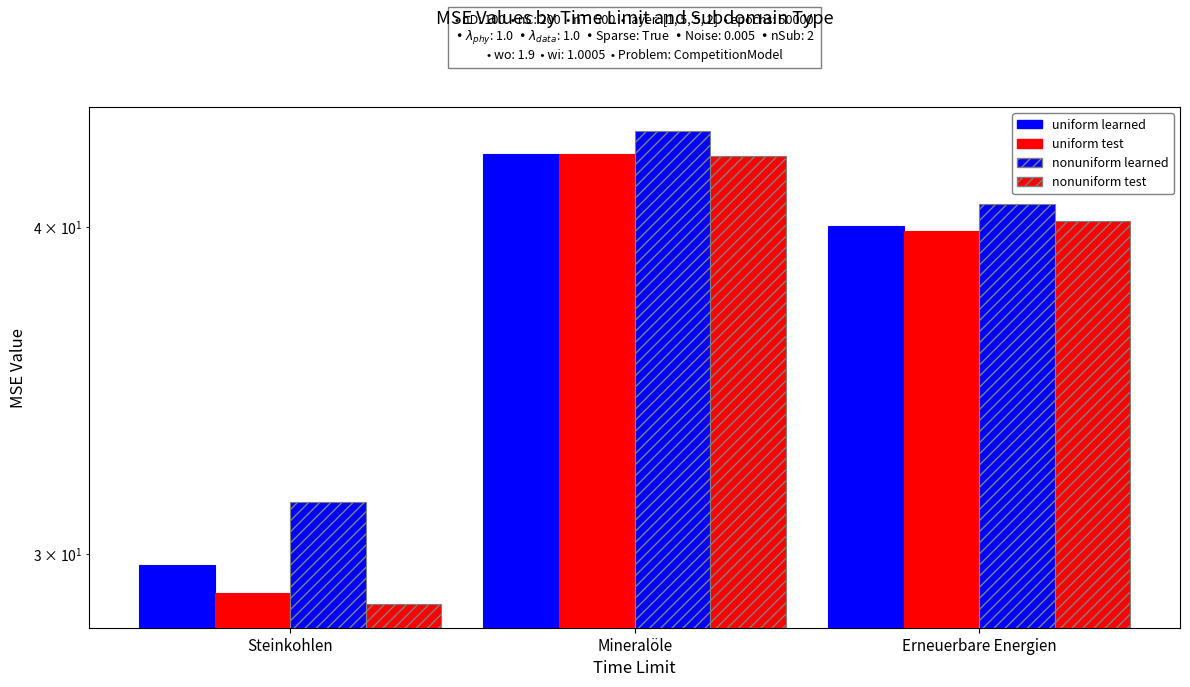

The nonuniform learned series shows 28.3 at Erneuerbare Energien. True or false?

False